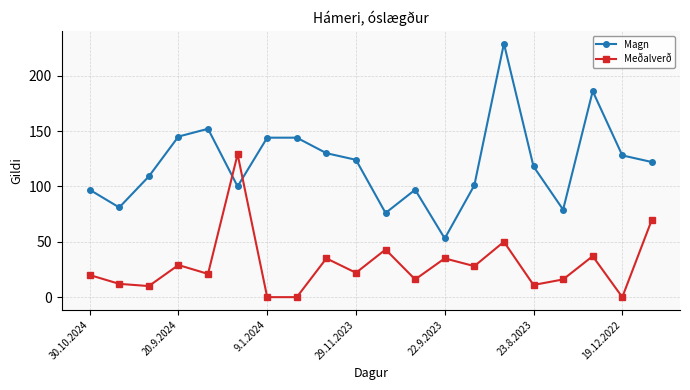

Count the number of data series in this chart.

2